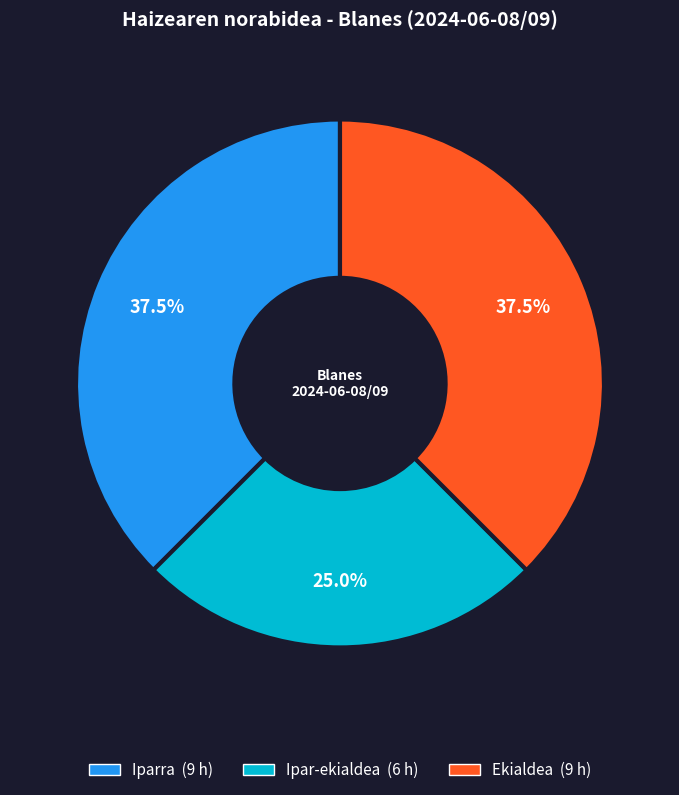

Approximately how many times larger is the value at Ipar-ekialdea compared to Iparra?

0.7